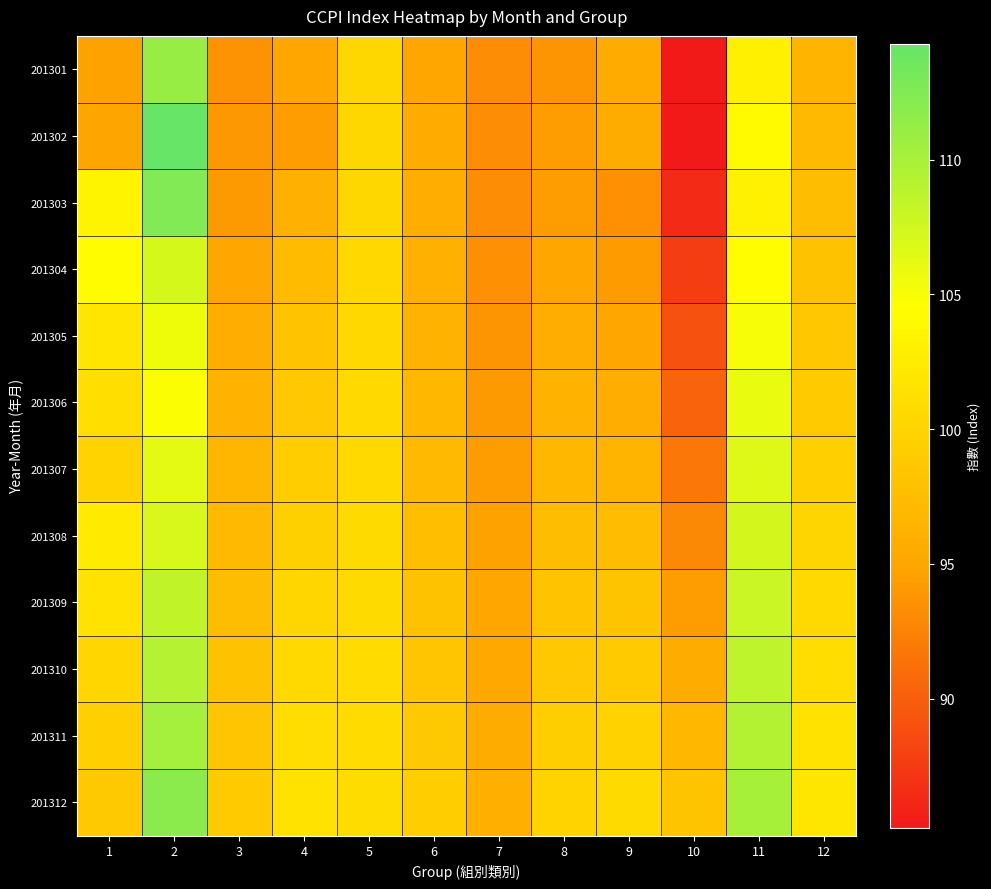

Which category has the lowest value across all series?

10